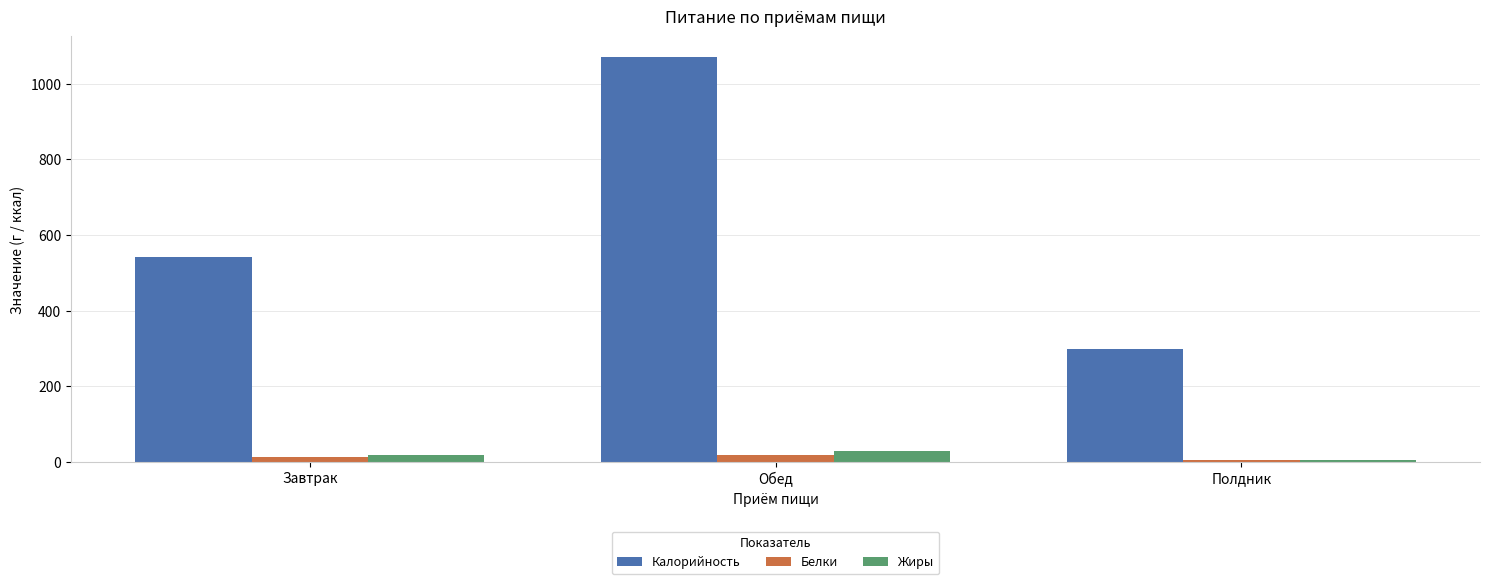

What is the minimum value for Калорийность?

297.8